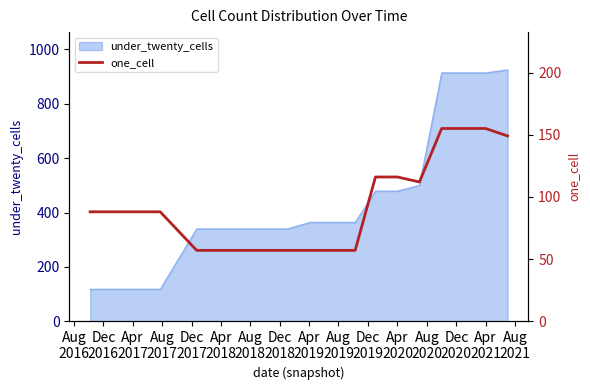

What is the average value?

93